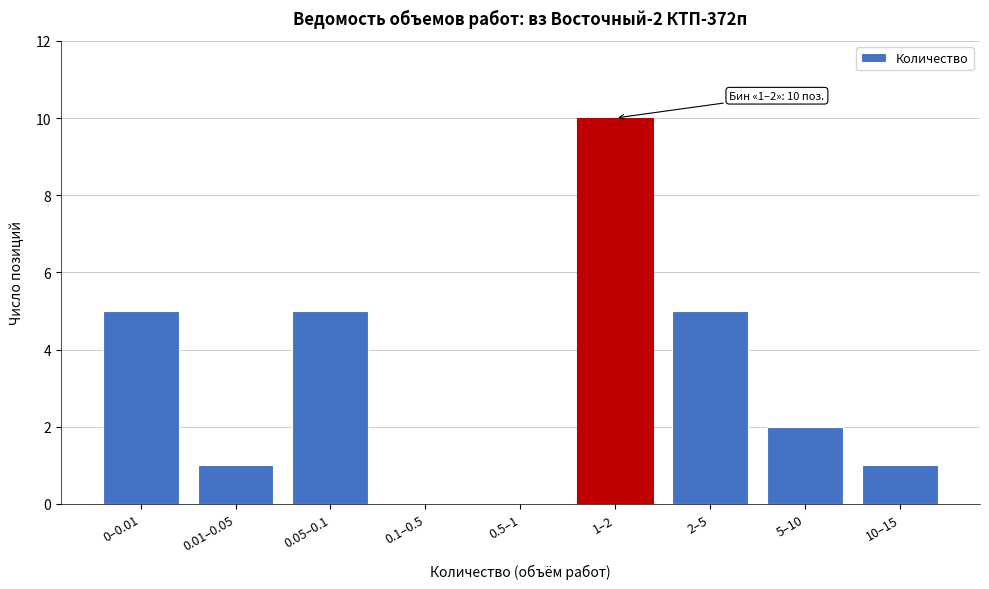

Reading right to left, transcribe all the data shown in this chart.

10–15=1	5–10=2	2–5=5	1–2=10	0.5–1=0	0.1–0.5=0	0.05–0.1=5	0.01–0.05=1	0–0.01=5